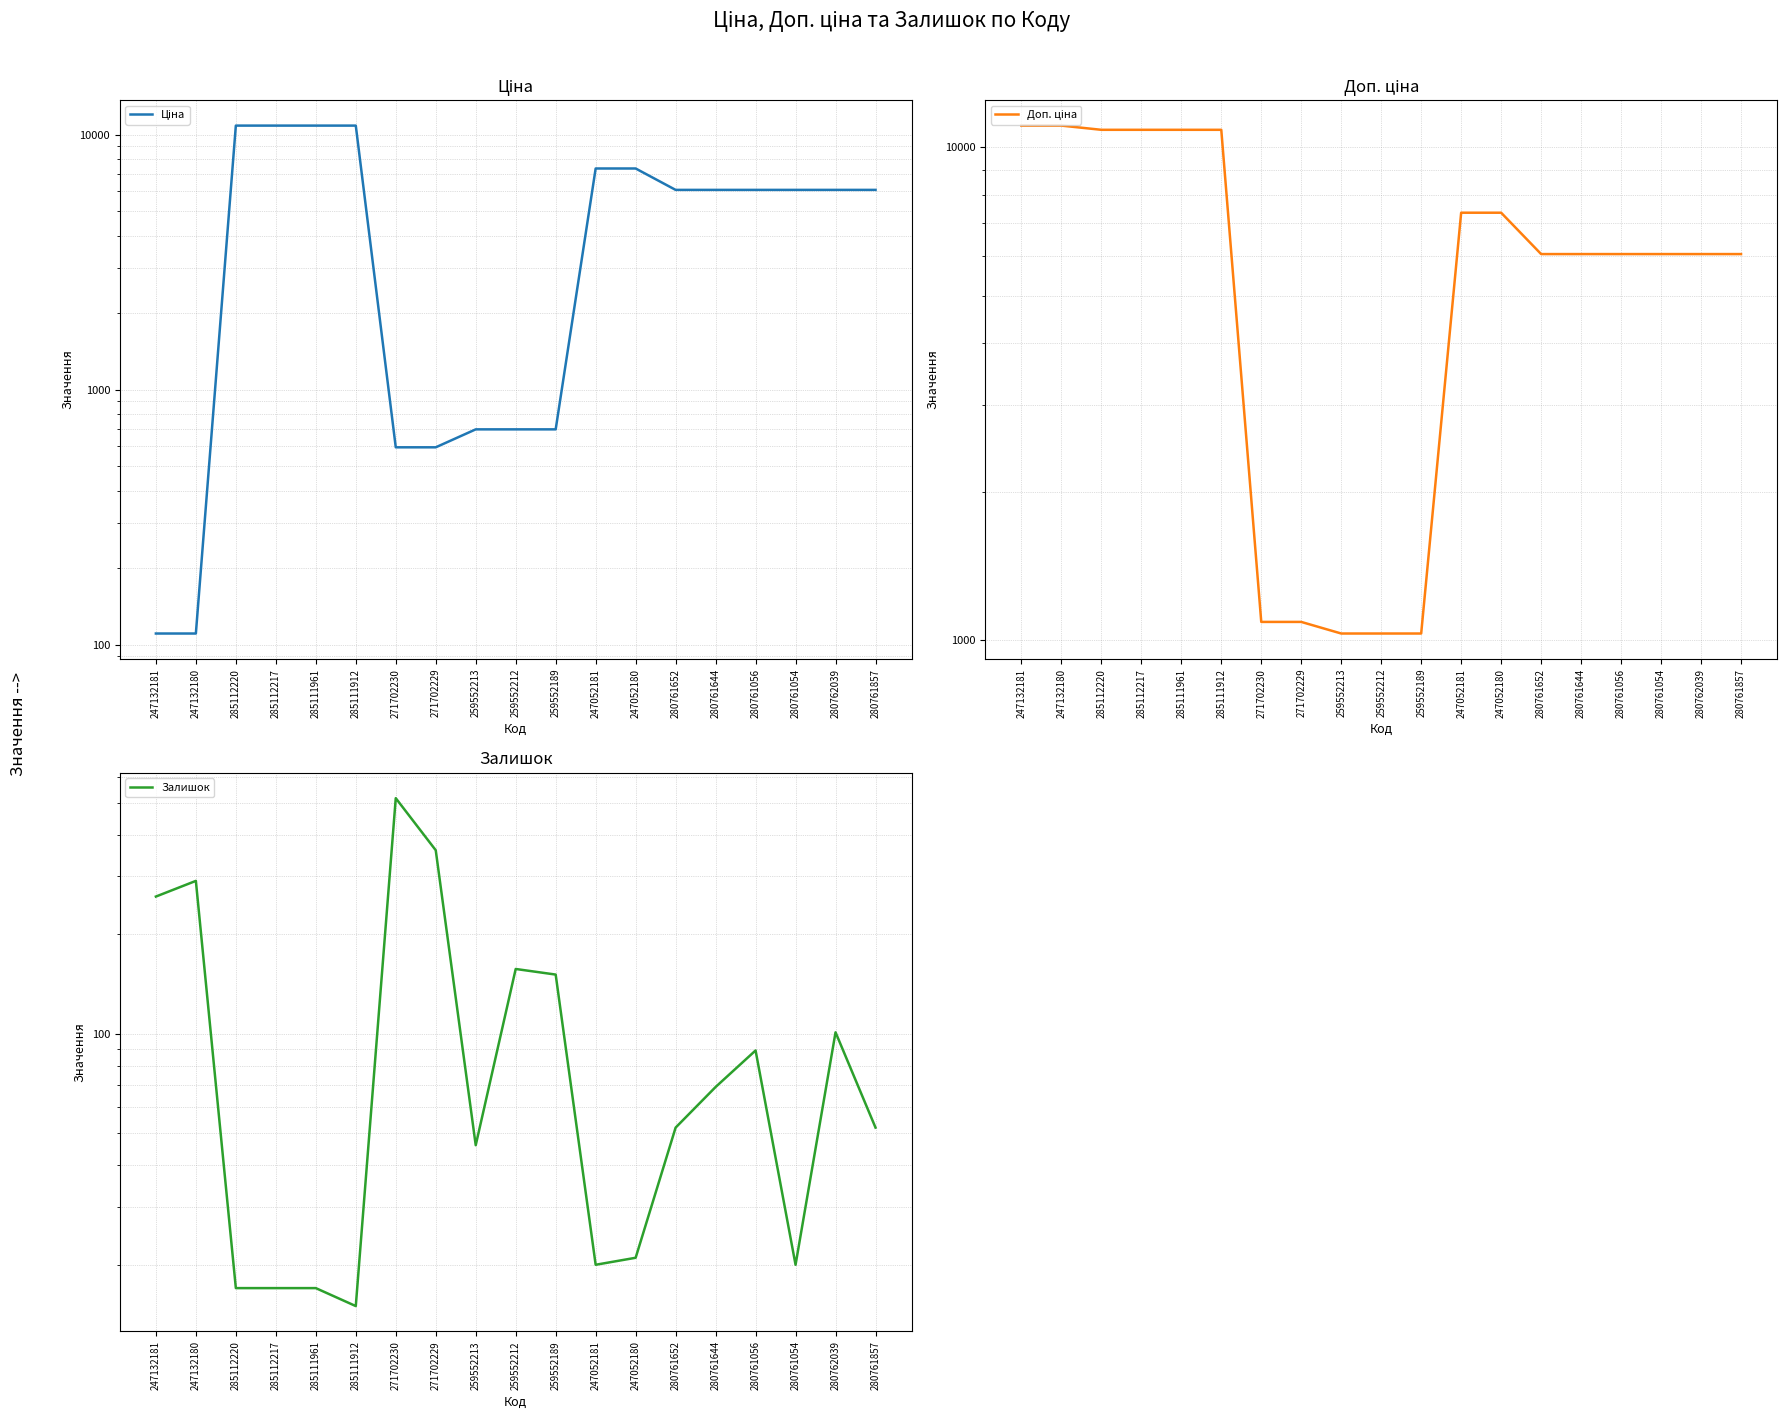

What is the spread (max minus min) of values at 247052180?

7339.2